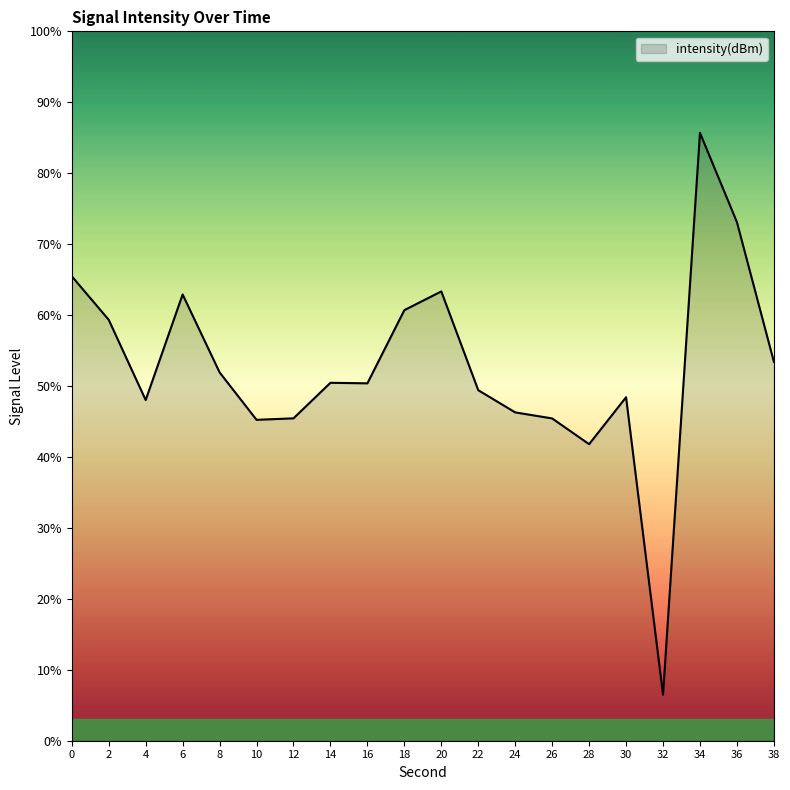

What is the change in value from 10 to 24?

+1.0